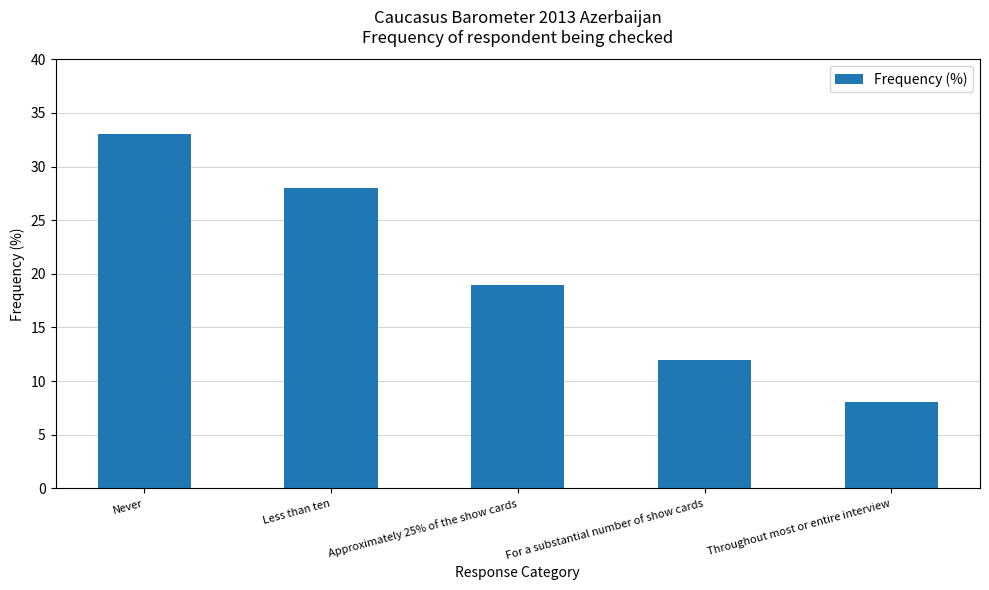

Where is the data nearest to the value 20?

Approximately 25% of the show cards